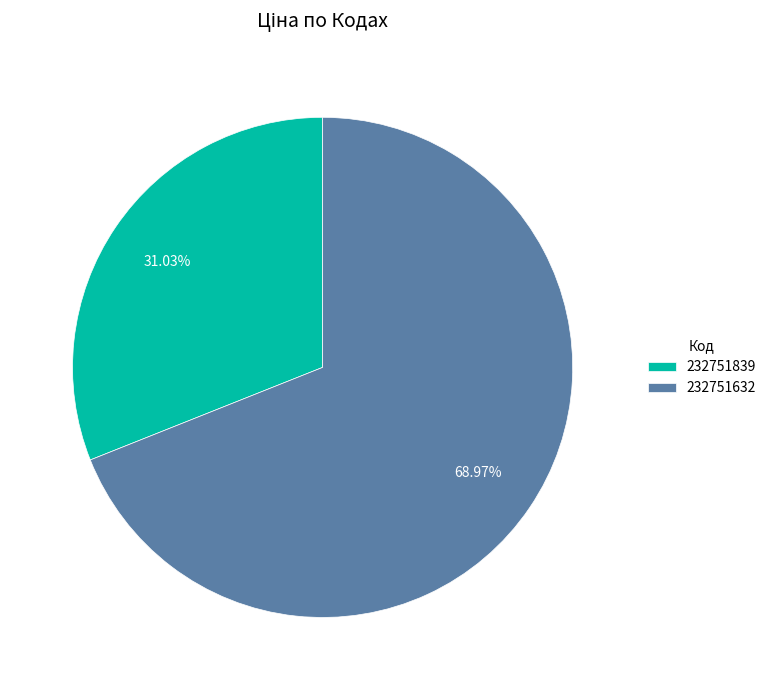

What is the smallest slice in the pie chart?

232751839